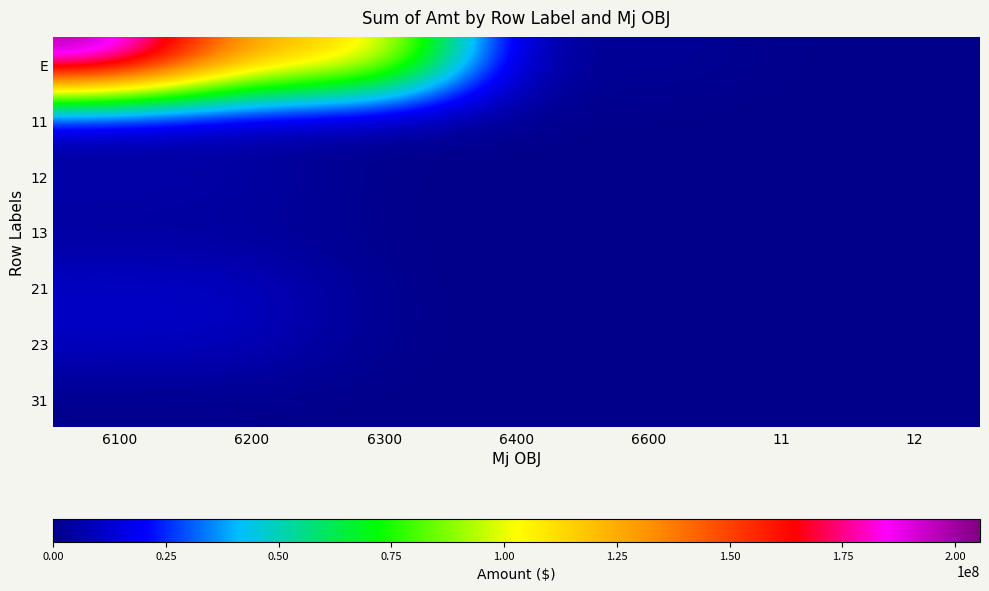

How many distinct data groups are displayed?

7